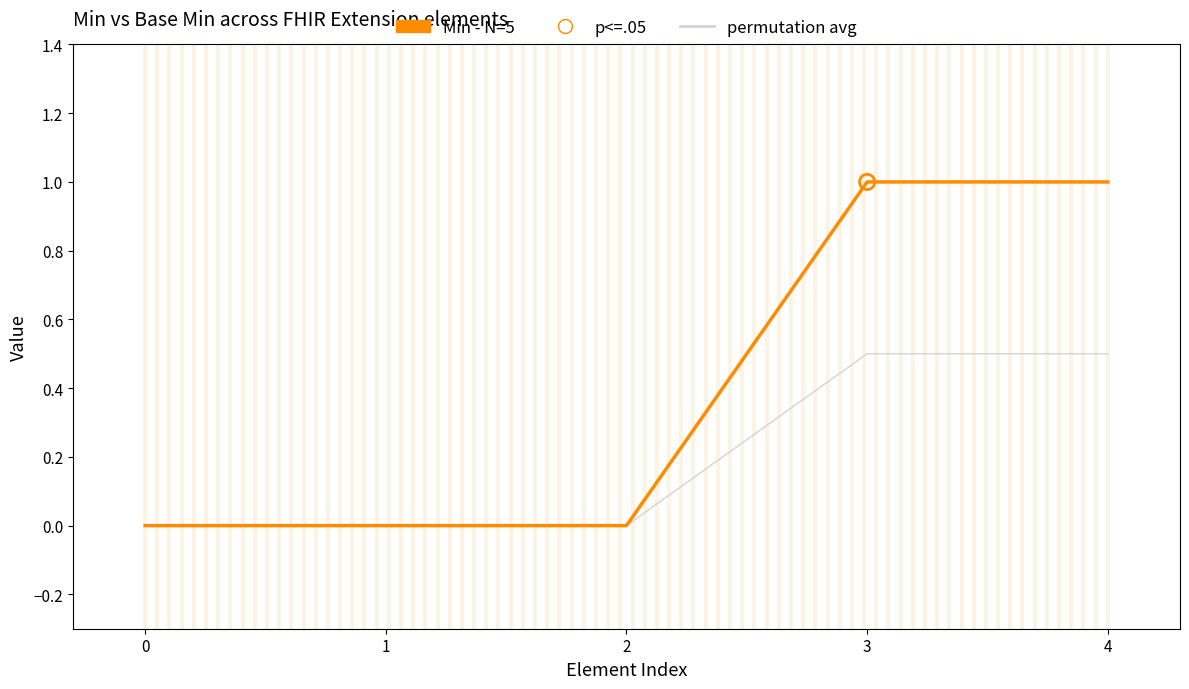

What is the maximum value shown in the chart?

1.0